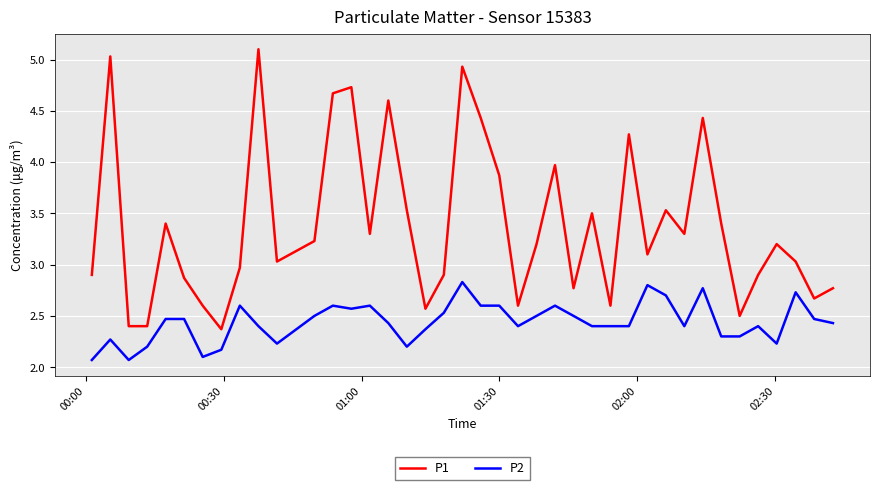

How many lines are shown in the chart?

2